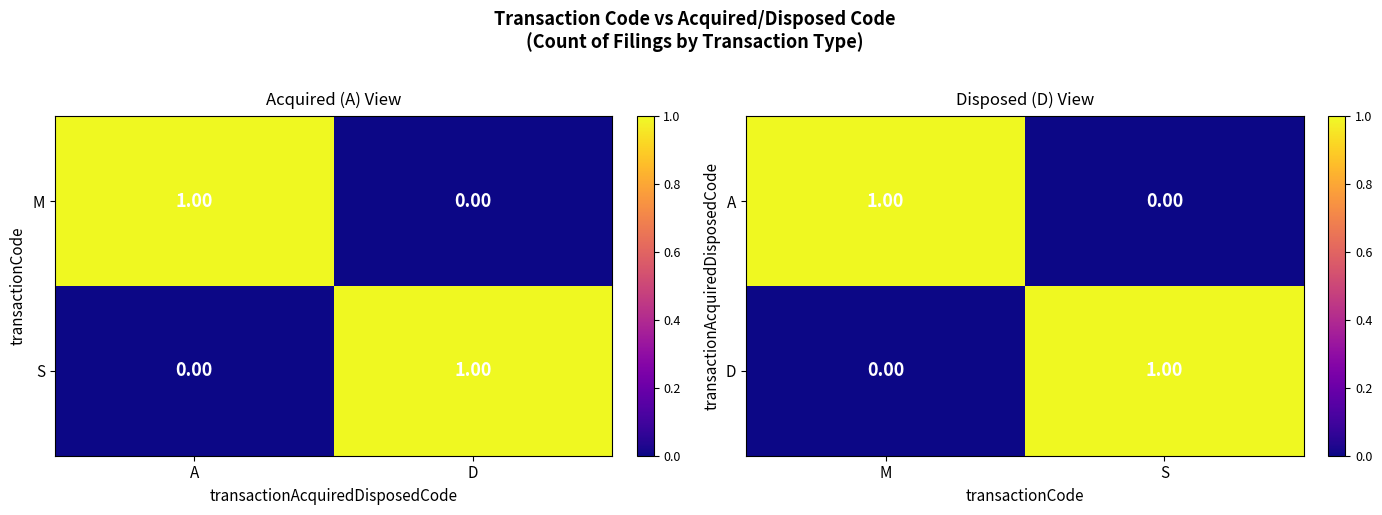

At which category is the sum across all series the highest?

M